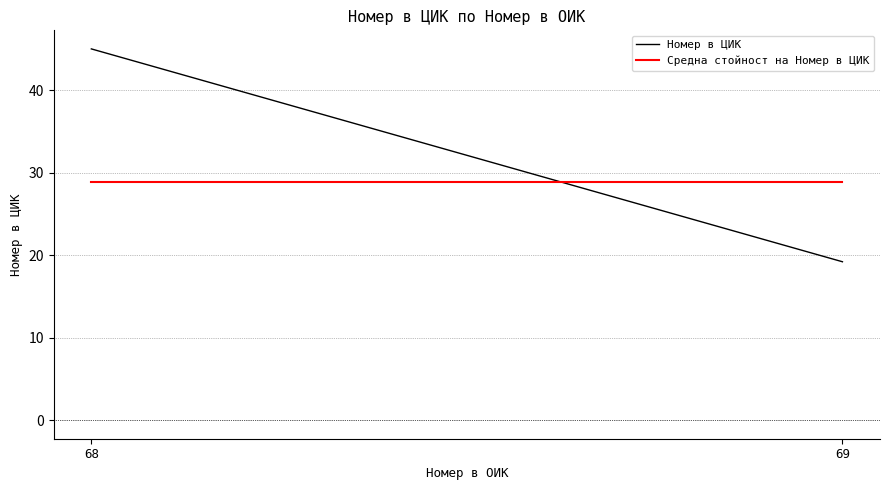

What is the difference between the Номер в ЦИК values at 68 and 69?

25.8